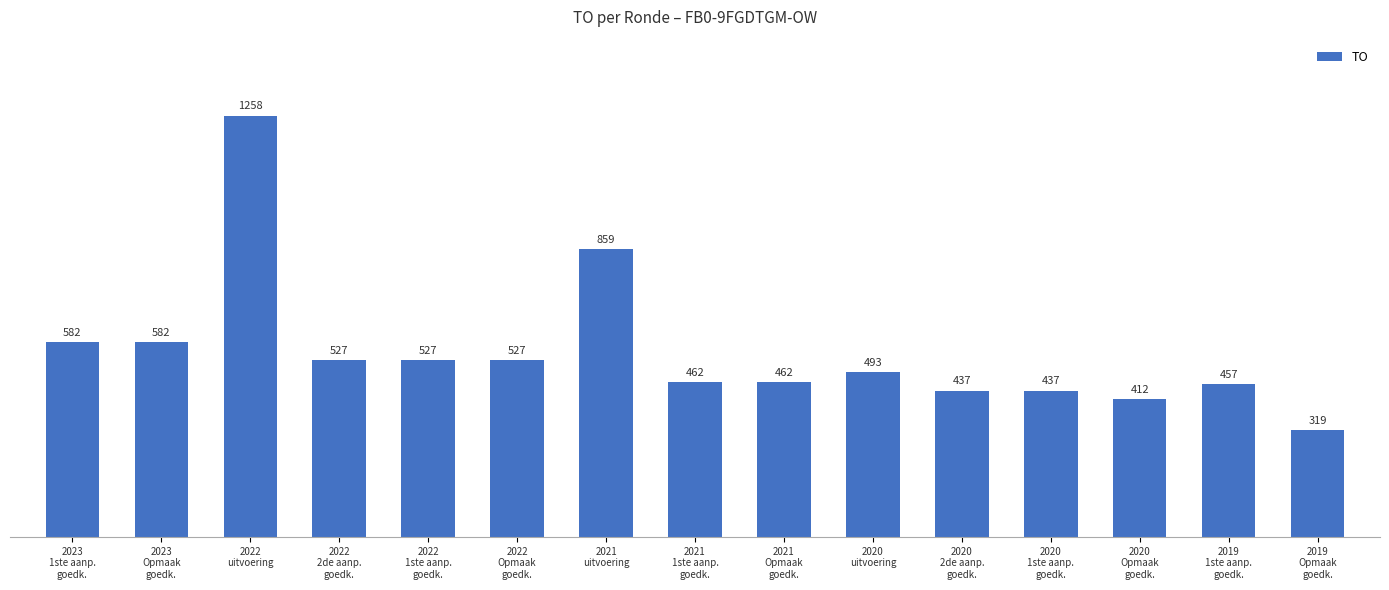

Where is the data nearest to the value 788?

2021
uitvoering